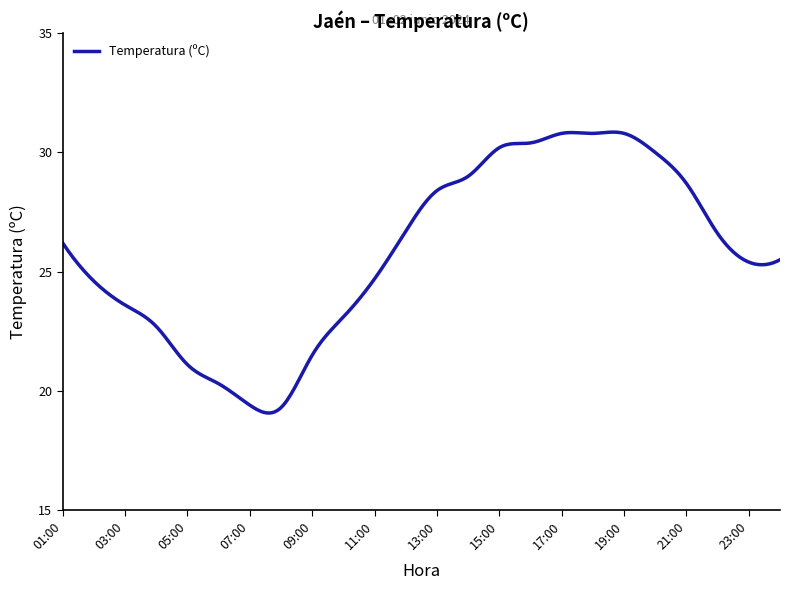

True or false: the data has more than 1 interior local peaks.

True